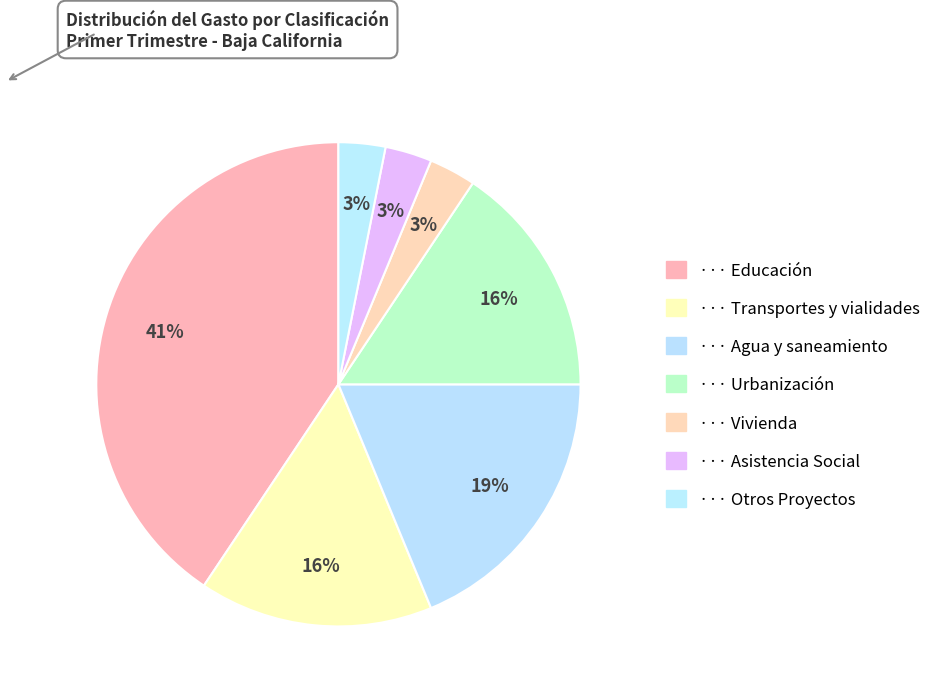

How many slices are in this pie chart?

7